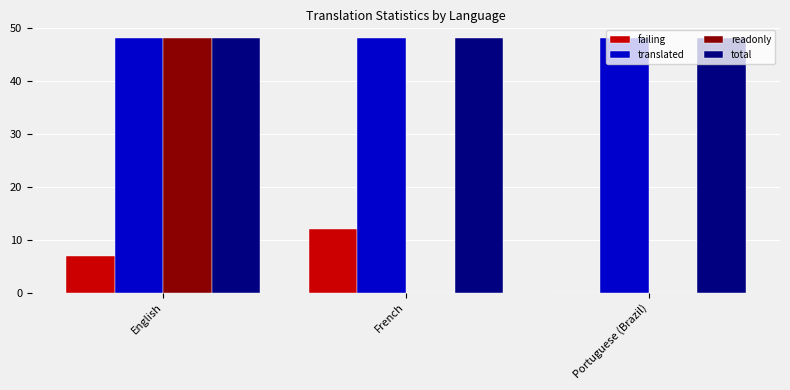

What is the maximum value for failing?

12